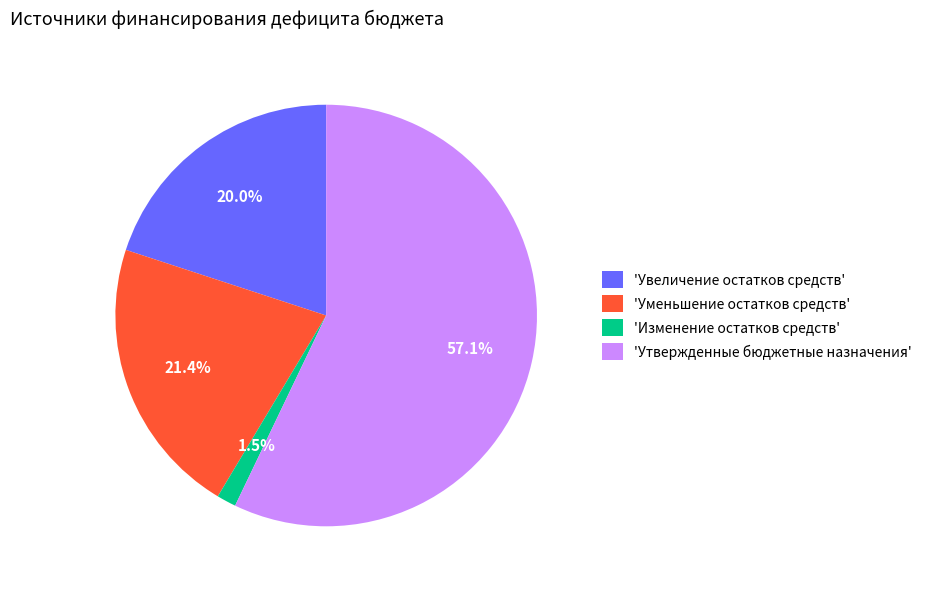

Between 'Утвержденные бюджетные назначения' and 'Увеличение остатков средств', which is larger?

'Утвержденные бюджетные назначения'